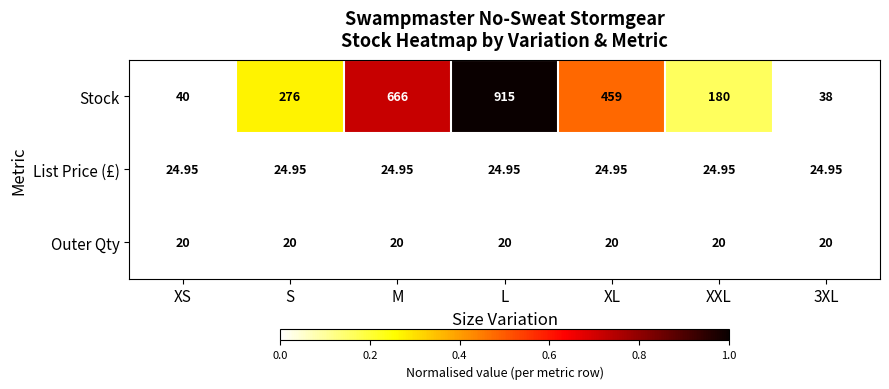

Which series changed the most between XS and M?

Stock